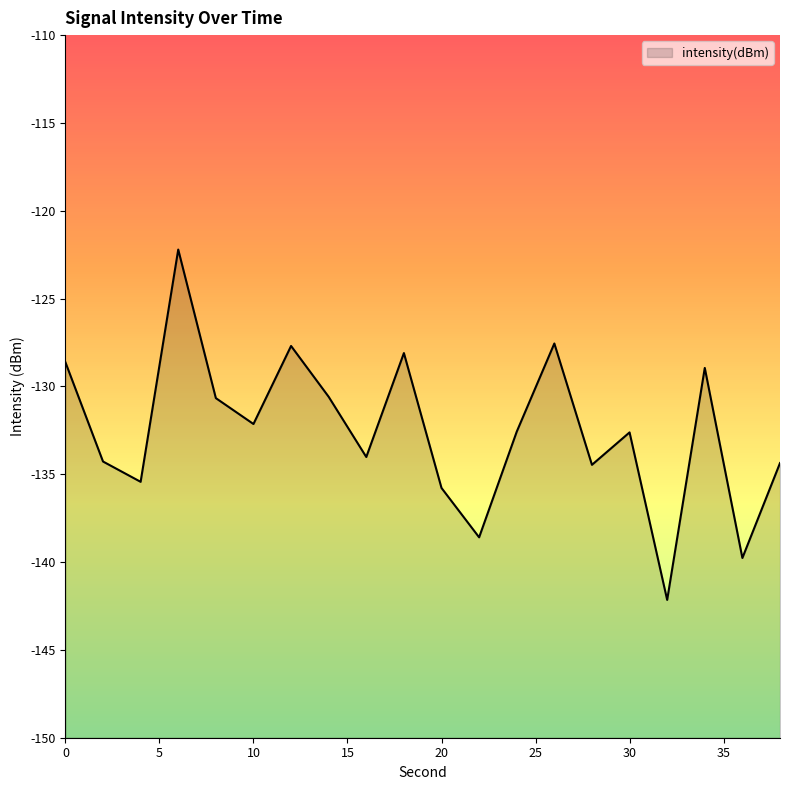

List the labels in order of value, largest first.

6, 26, 12, 18, 0, 34, 14, 8, 10, 24, 30, 16, 2, 38, 28, 4, 20, 22, 36, 32